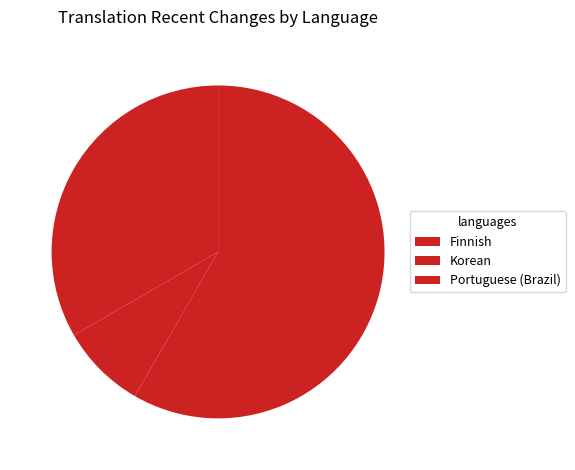

Which slice is the smallest?

Korean